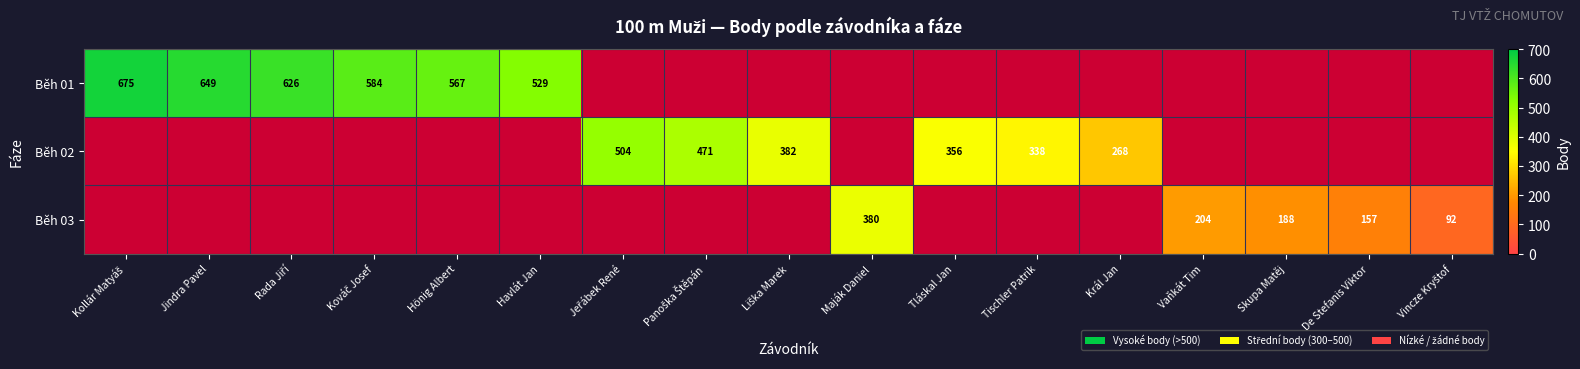

The Běh 03 series shows 291 at Vaňkát Tim. True or false?

False